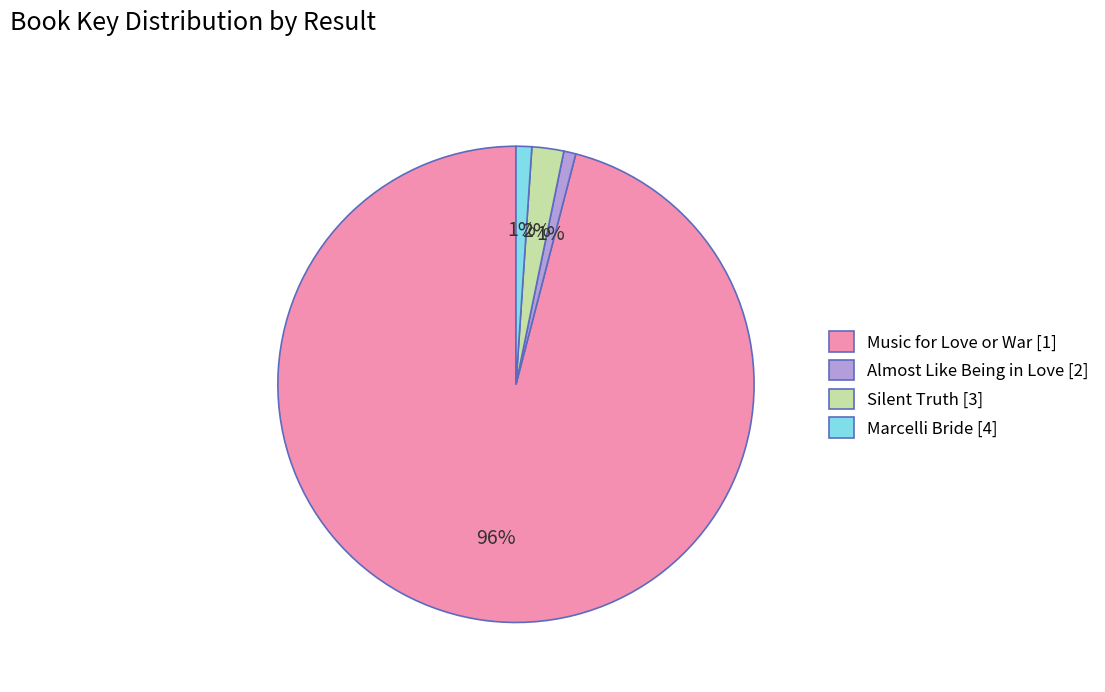

Combined, do Almost Like Being in Love [2] and Marcelli Bride [4] account for over 50%?

No